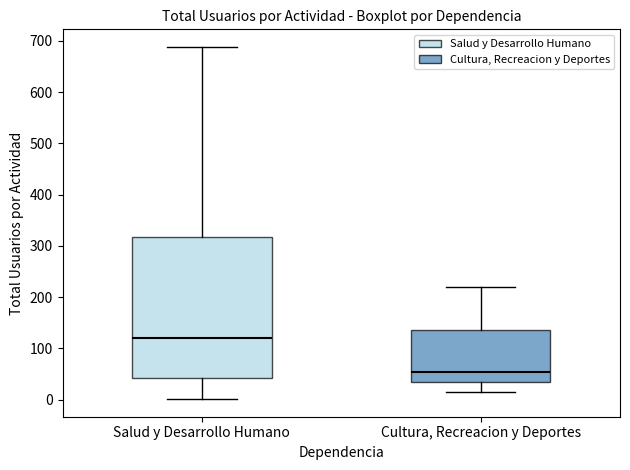

Where does the upper whisker of the box for Salud y Desarrollo Humano end on the y-axis? The values are not printed on the chart, so give them approximately, as read against the axis.

690